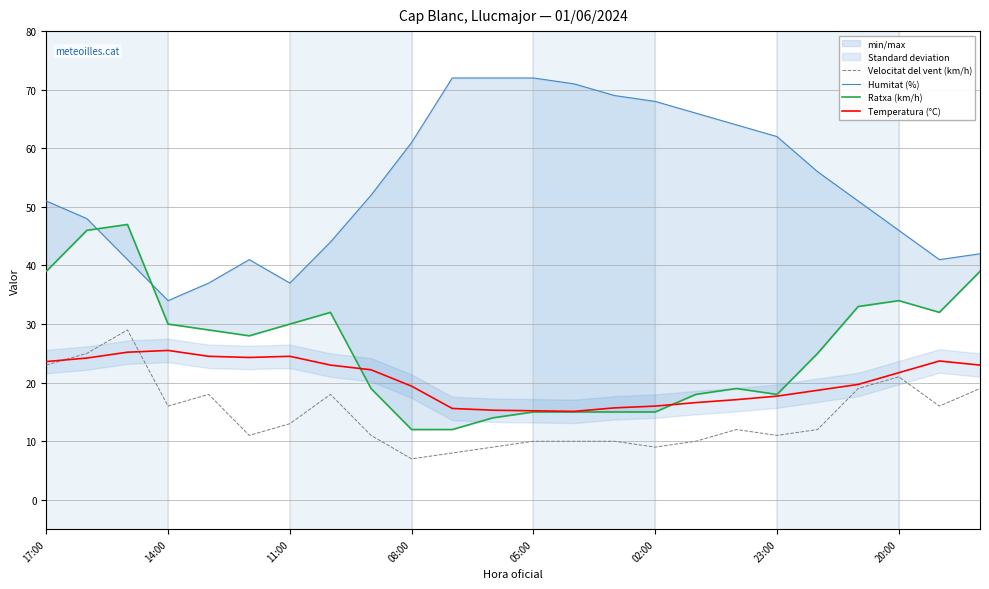

Is it true that Velocitat del vent (km/h) equals 35.1 at 17:00?

False